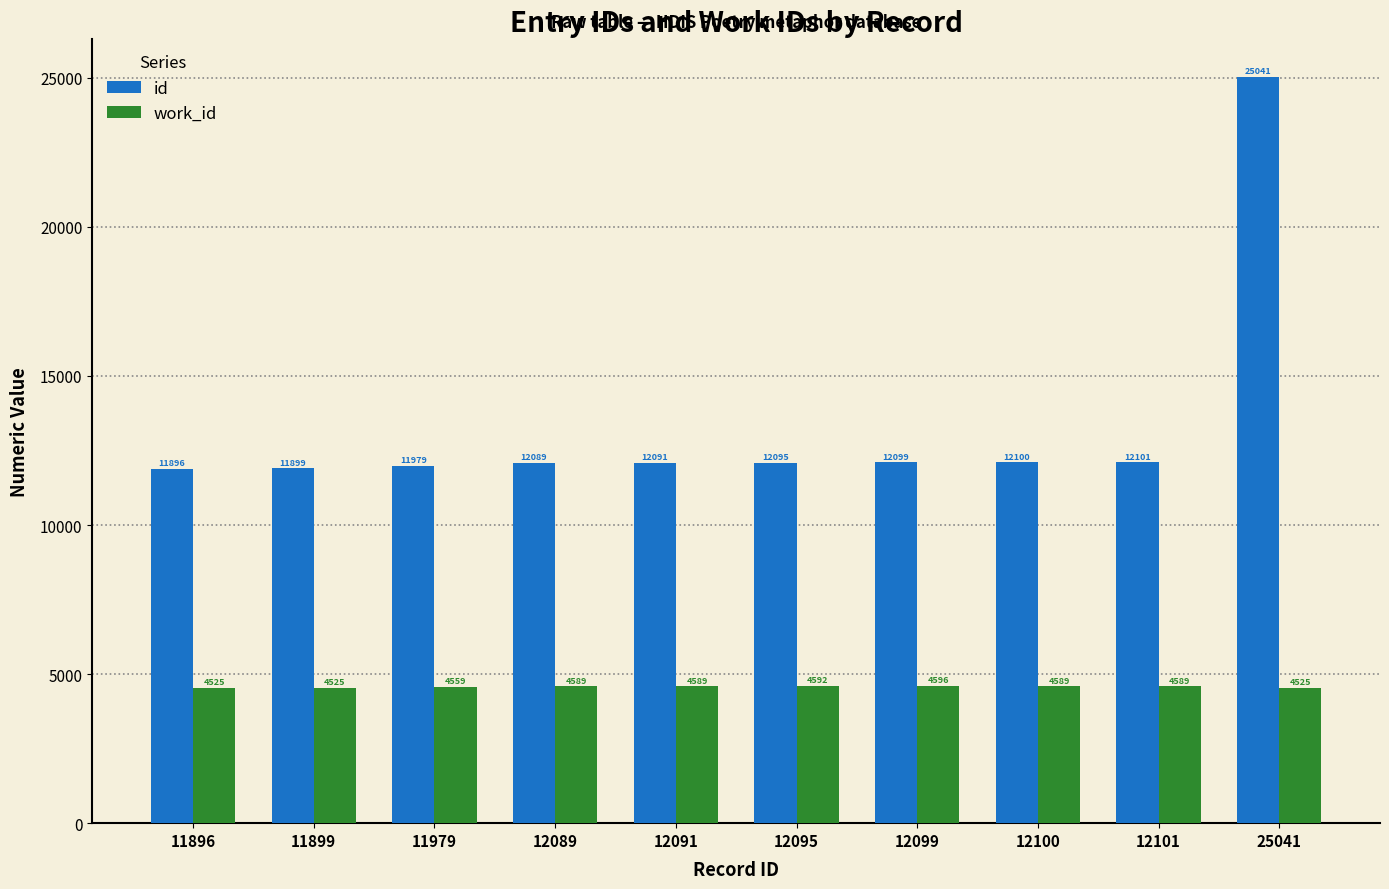

At which label is id closest to 18468?

12101